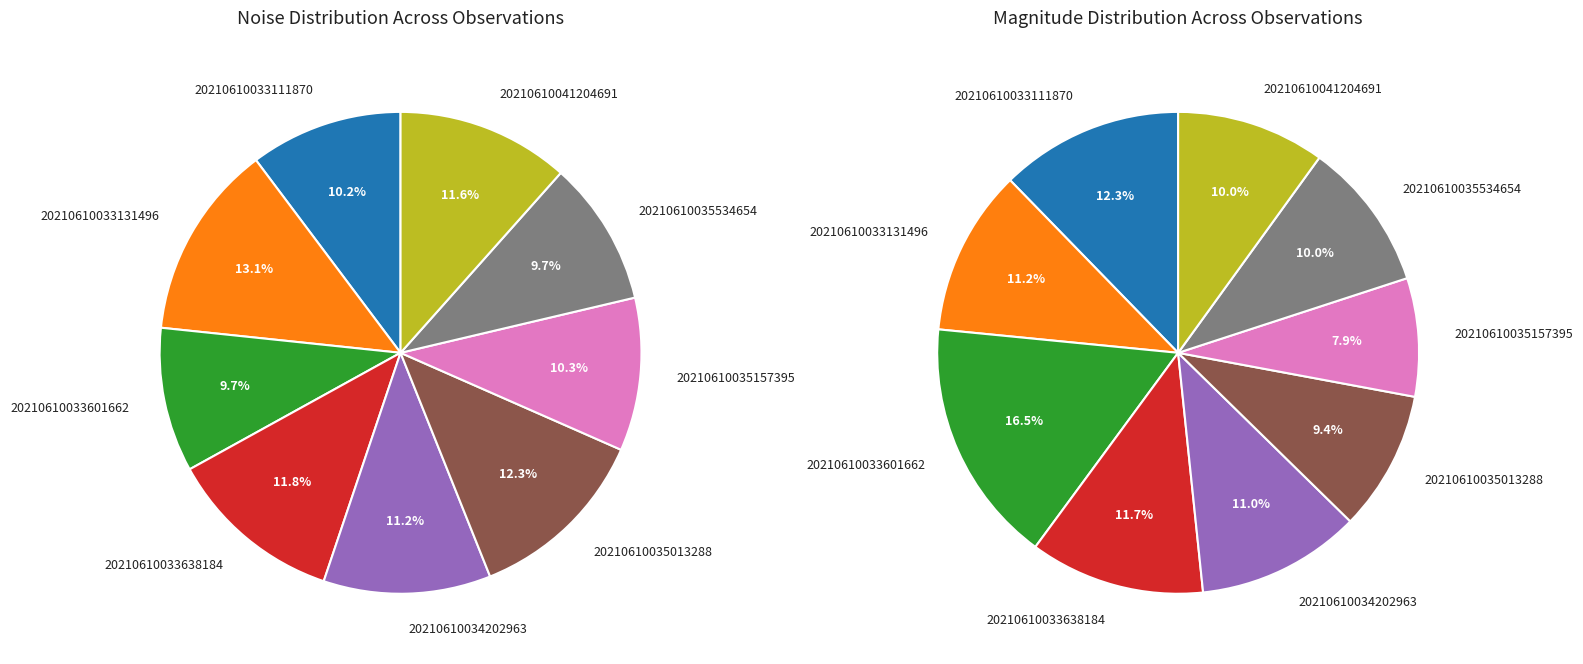

Which category has the smallest portion of the pie?

20210610033601662